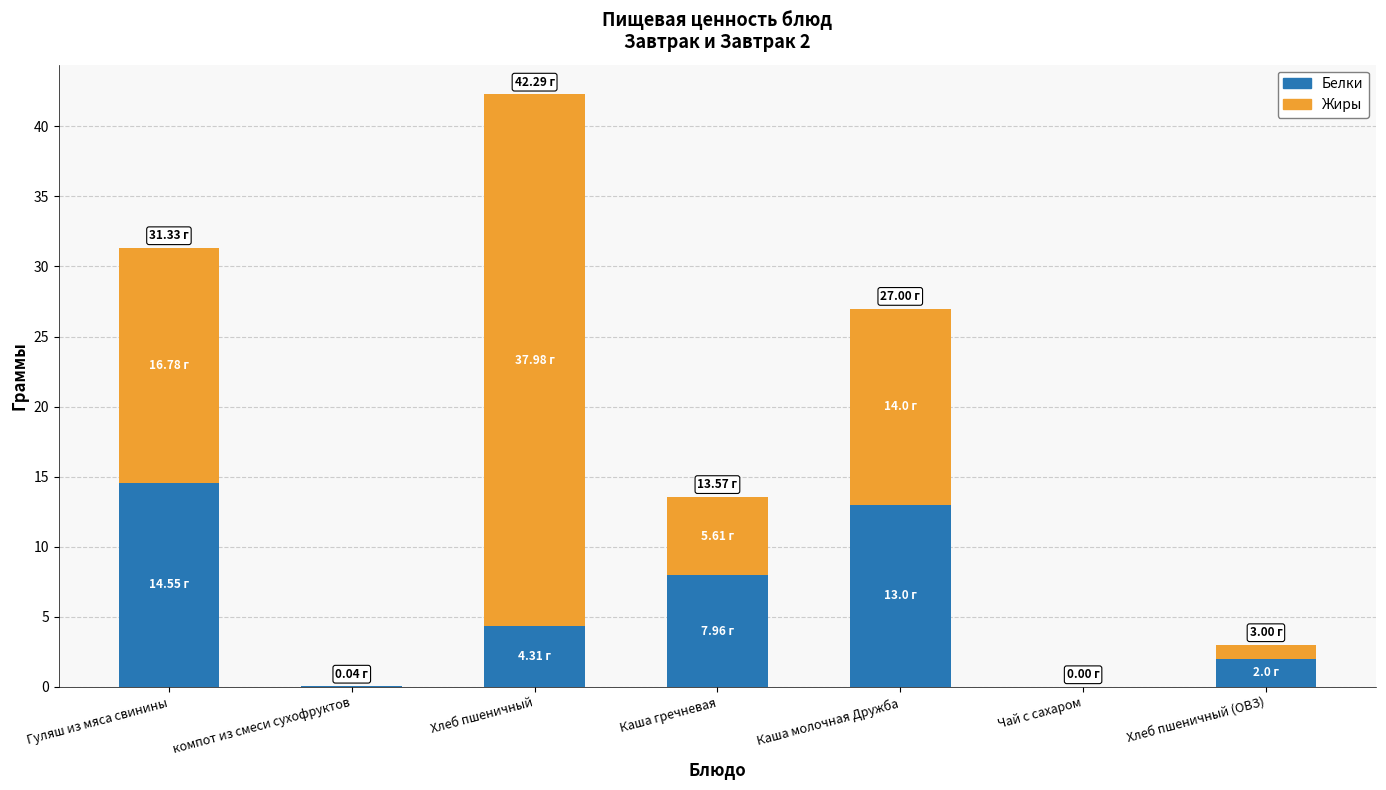

At which label is Белки closest to 7?

Каша гречневая